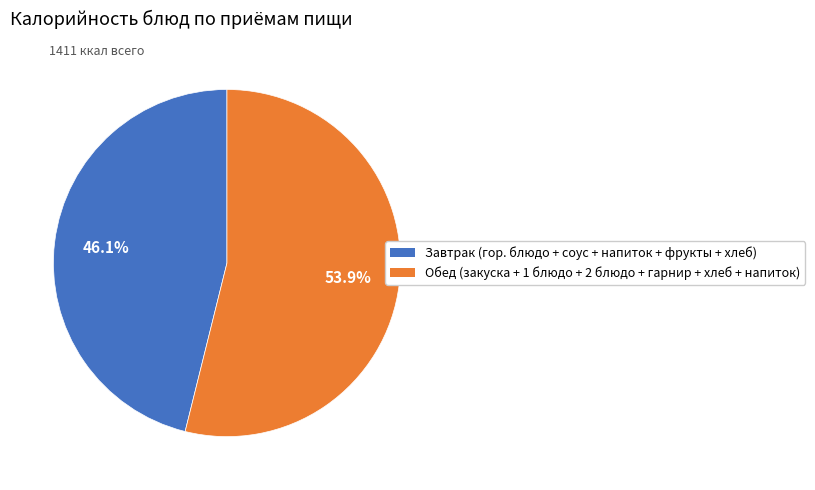

Is there a majority slice in this chart?

Yes